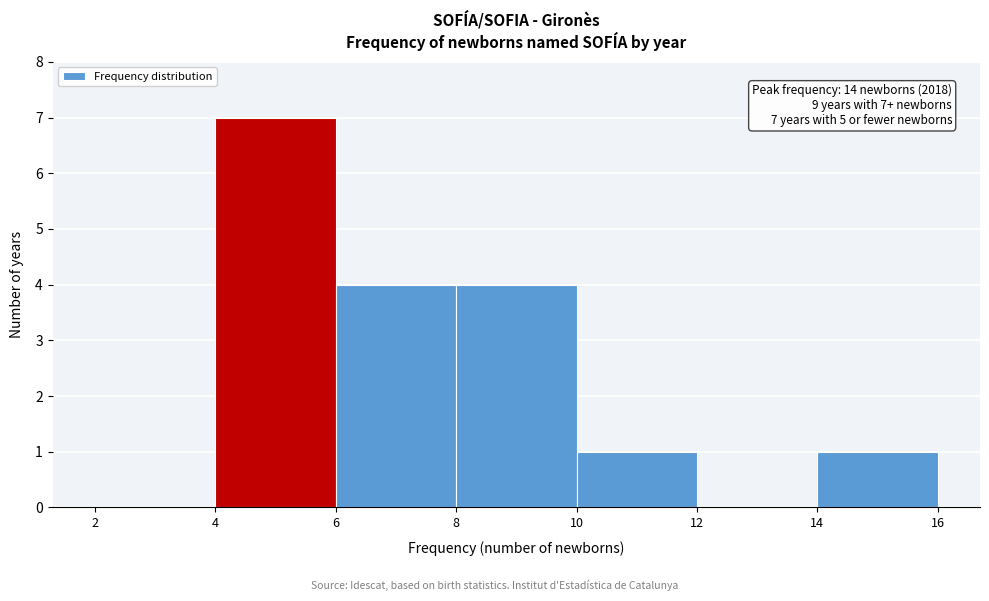

Which range on the x-axis has the tallest bar?

4 to 6